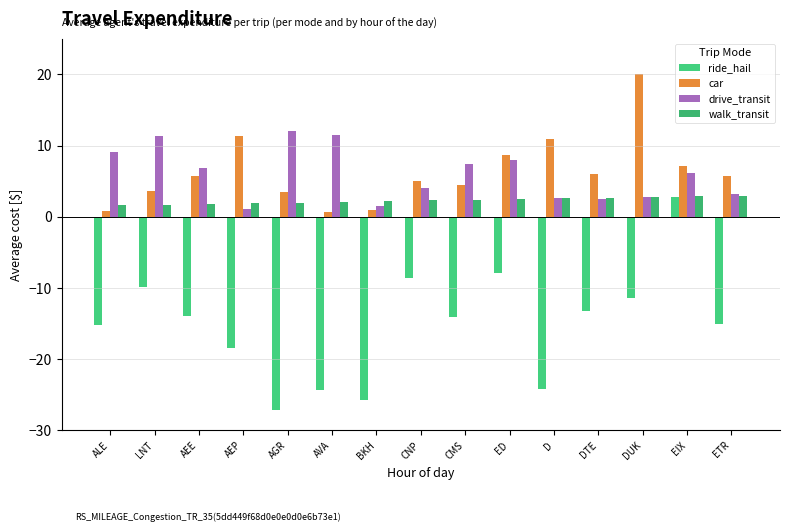

Is it true that ride_hail equals -24.3 at AVA?

True